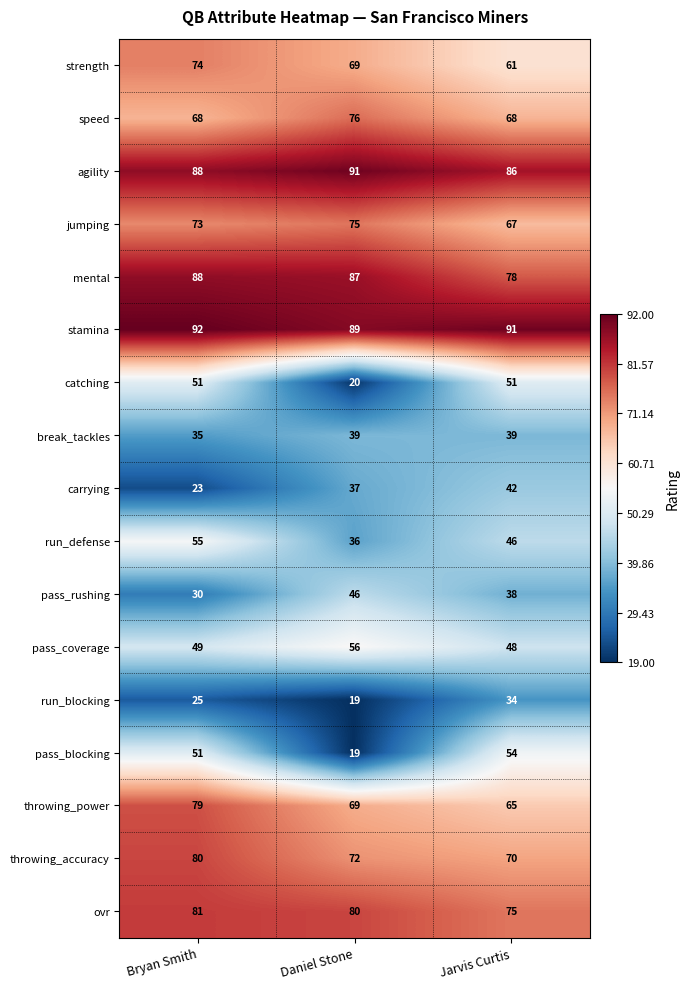

Which category has the highest value across all series?

Bryan Smith